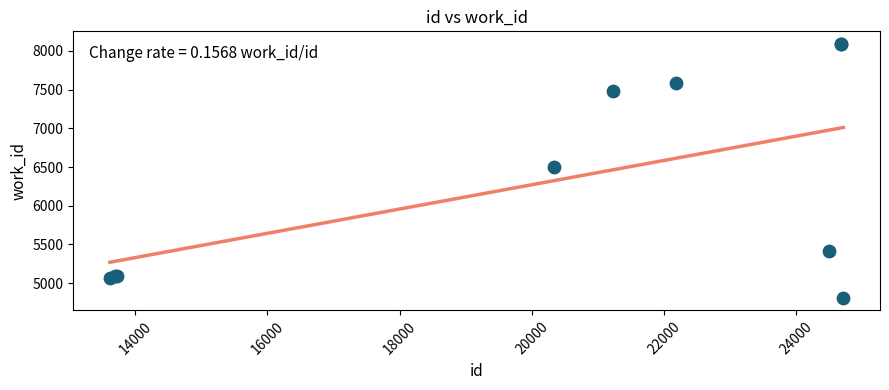

What Y value in the scatter plot is closest to 6450?

6506